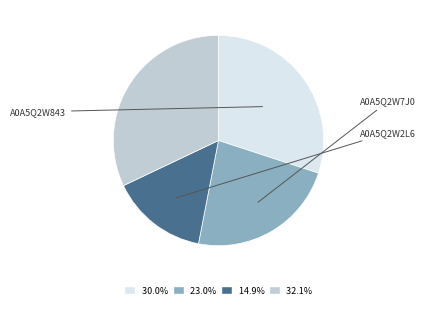

Is there a majority slice in this chart?

No